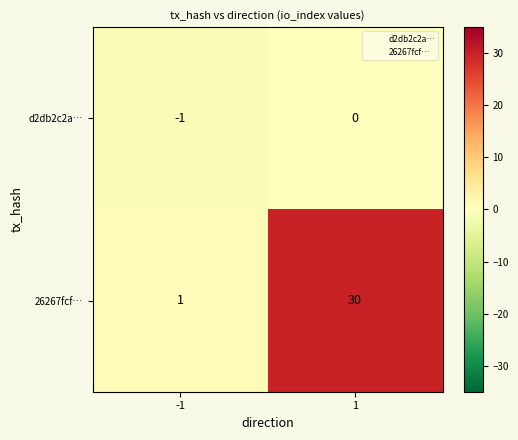

The d2db2c2a… series shows -1 at 1. True or false?

False